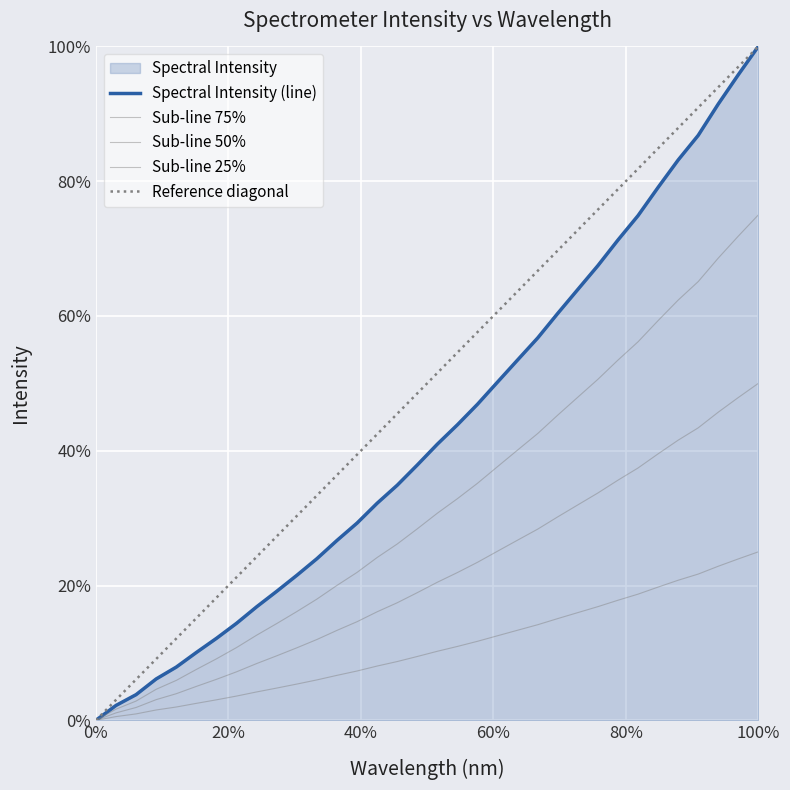

What is the difference between the second highest and minimum values?

1.0